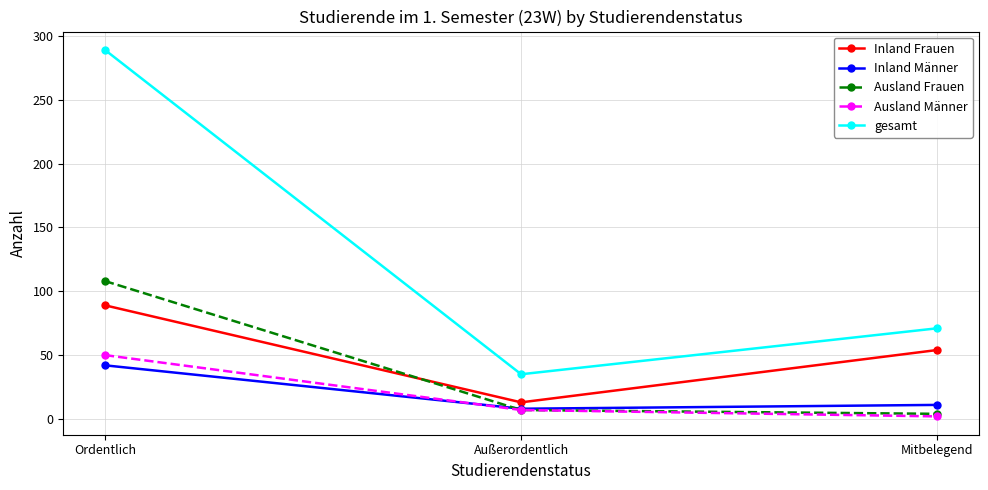

What is the label of the 2nd point from the right?

Außerordentlich